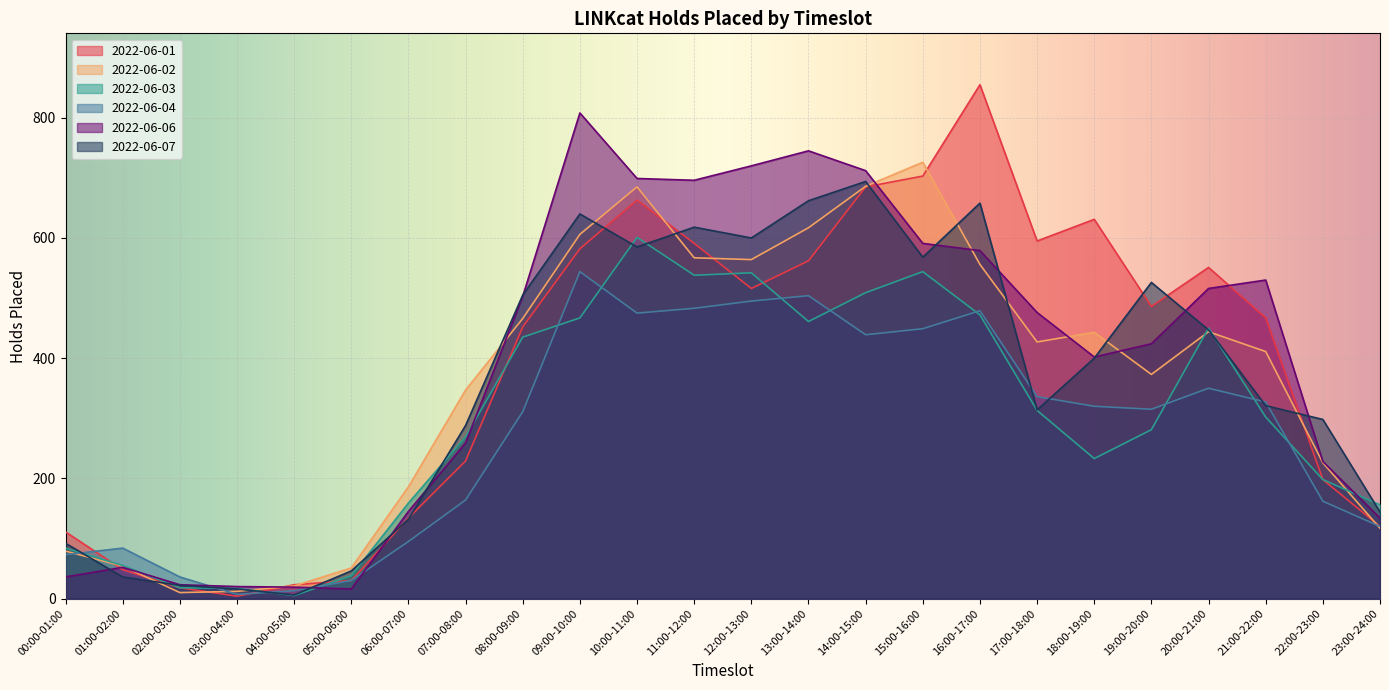

At how many categories does at least one series exceed 242?

16